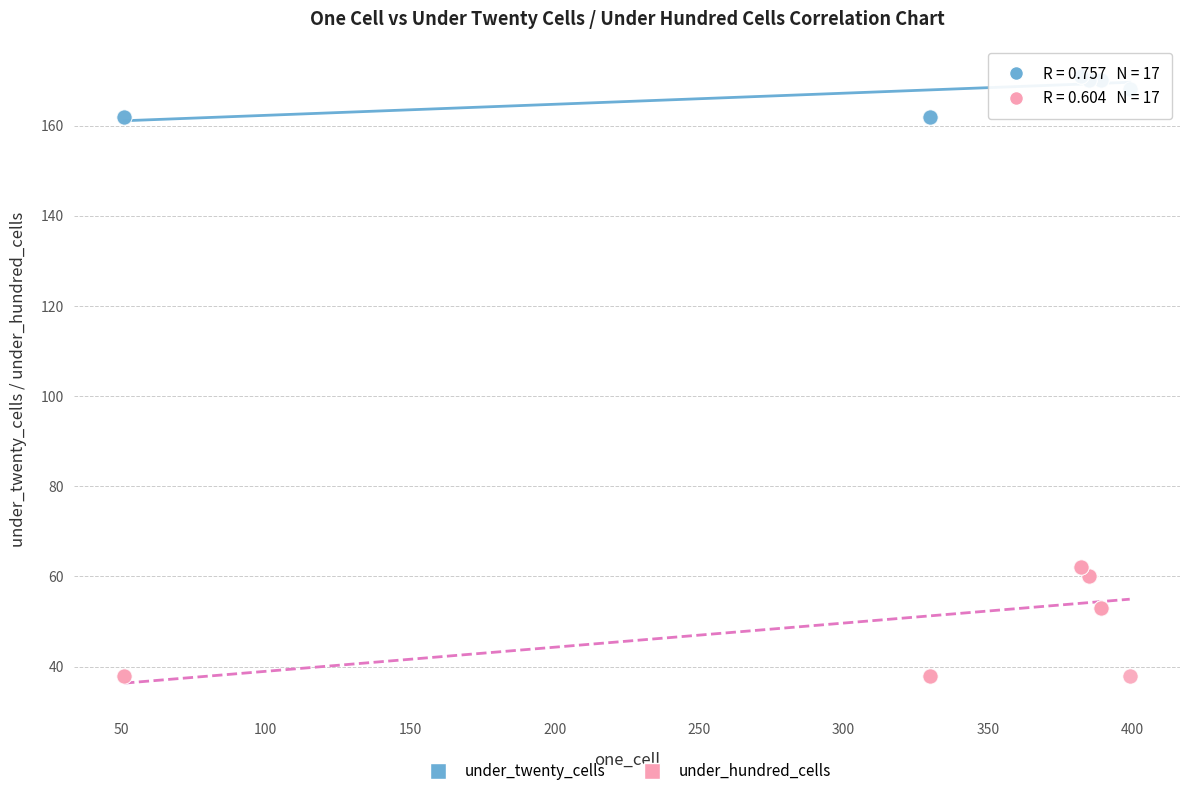

What are all the series names shown in the legend?

under_twenty_cells, under_hundred_cells